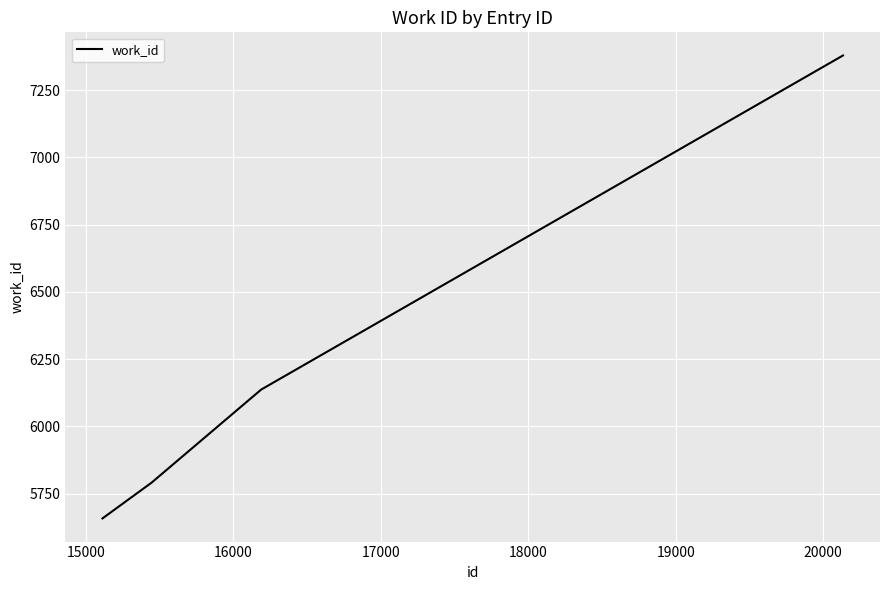

What is the minimum value shown in the chart?

5658